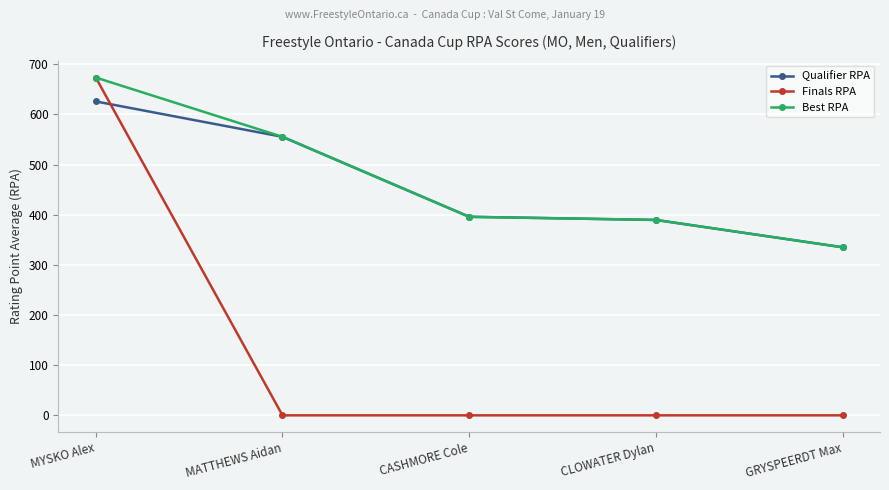

Is the value of Best RPA at CLOWATER Dylan greater than the value of Qualifier RPA at CASHMORE Cole?

No